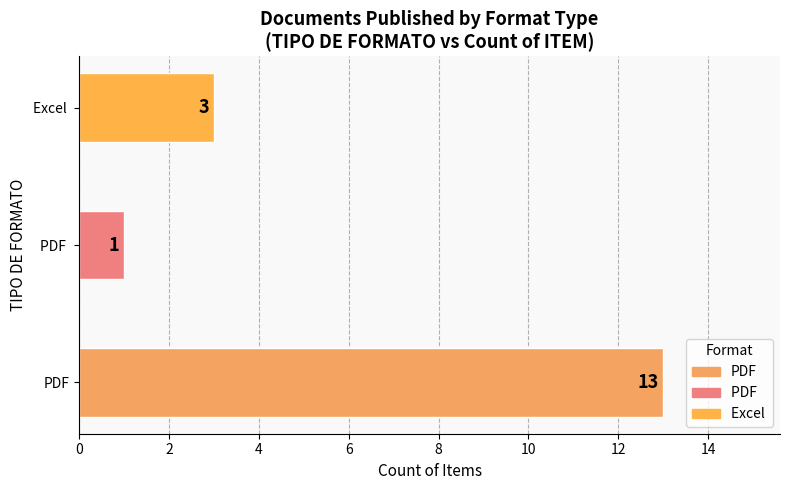

How many data points are less than 3?

1